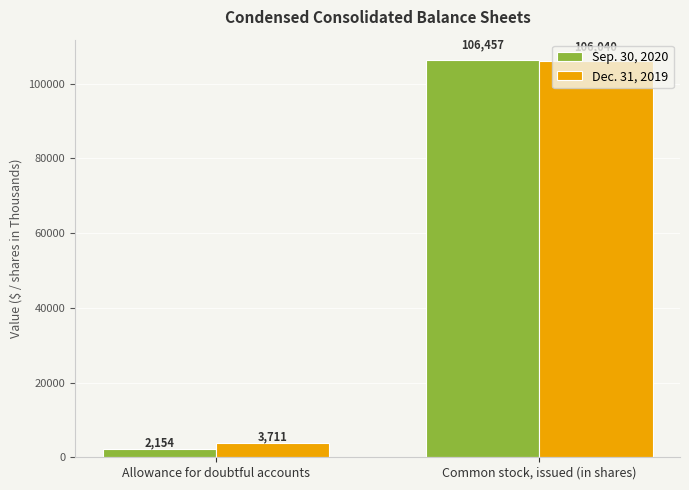

What are all the series names shown in the legend?

Sep. 30, 2020, Dec. 31, 2019